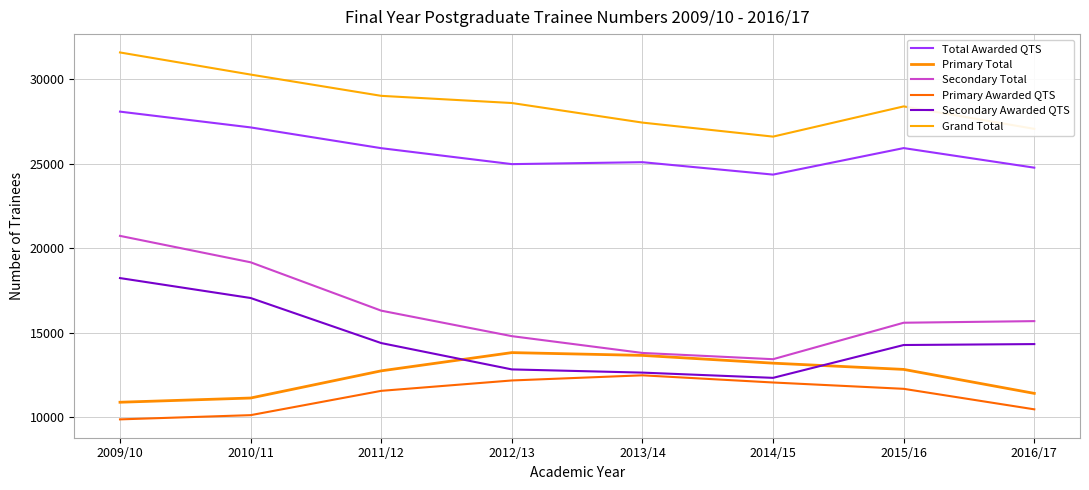

At which label does Secondary Awarded QTS first exceed 14315?

2009/10